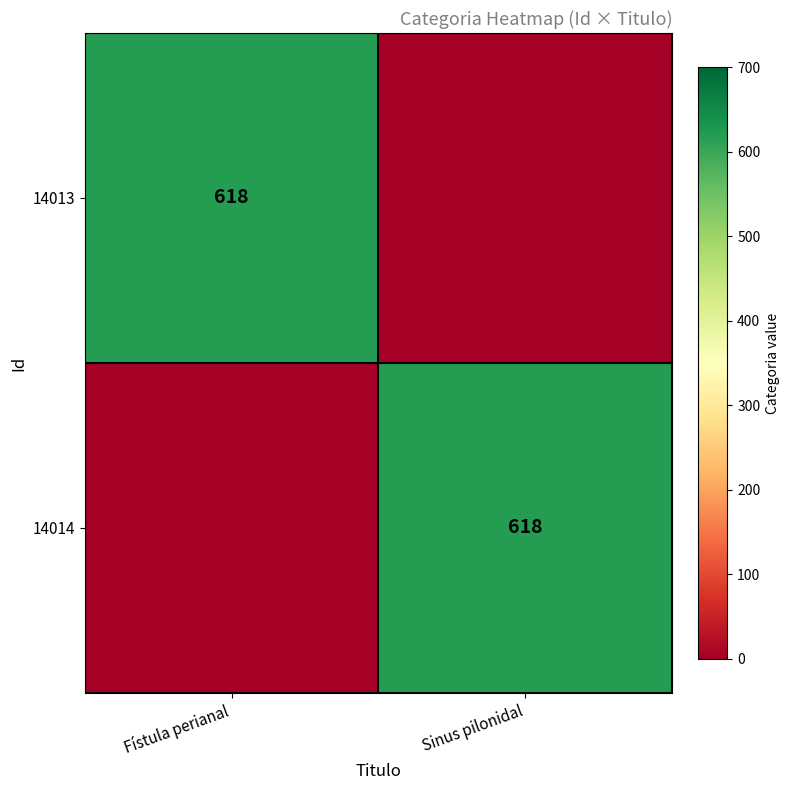

True or false: 14013 has a value of 618 at Fístula perianal.

True